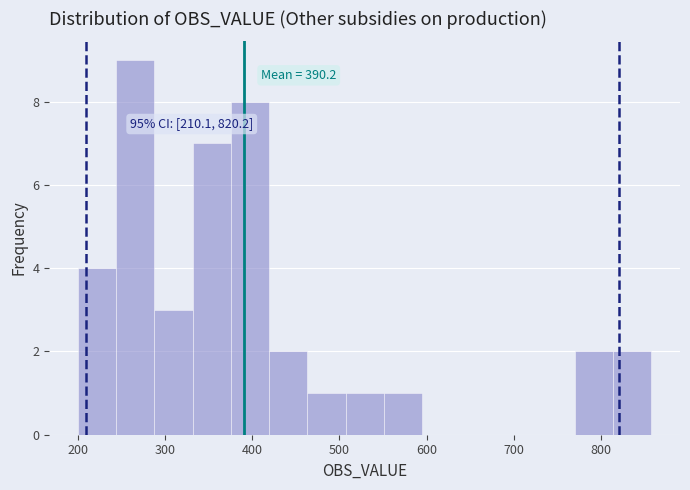

Over which range of the x-axis is the bar tallest?

240 to 290